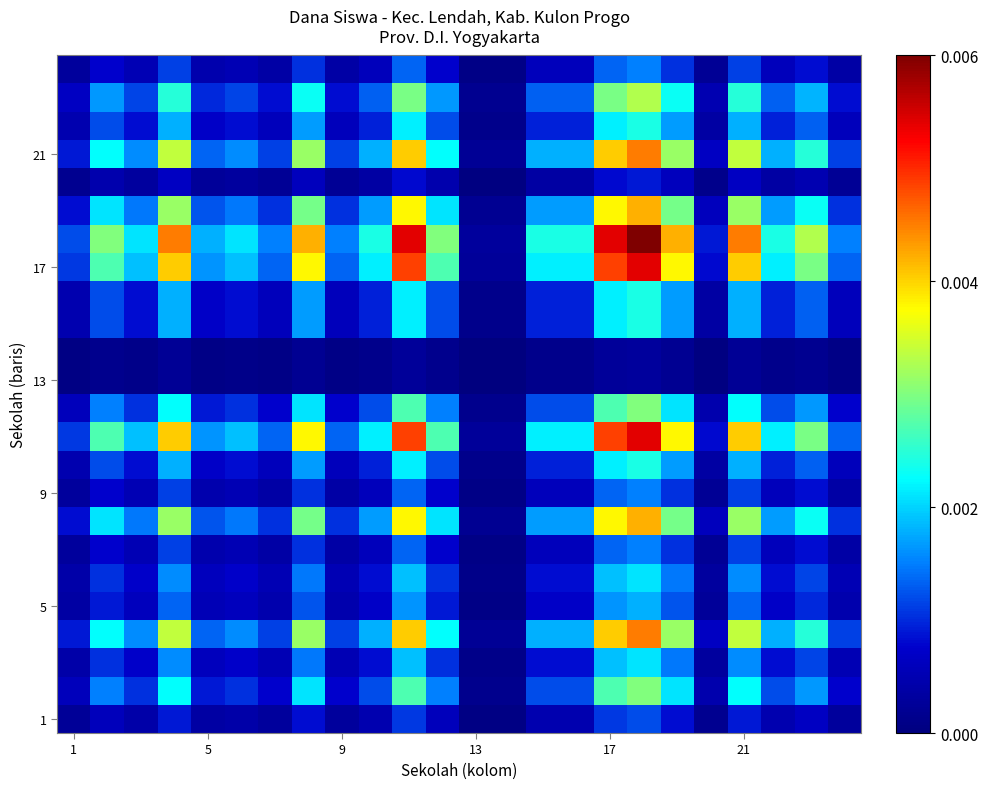

How many series are shown in this chart?

24